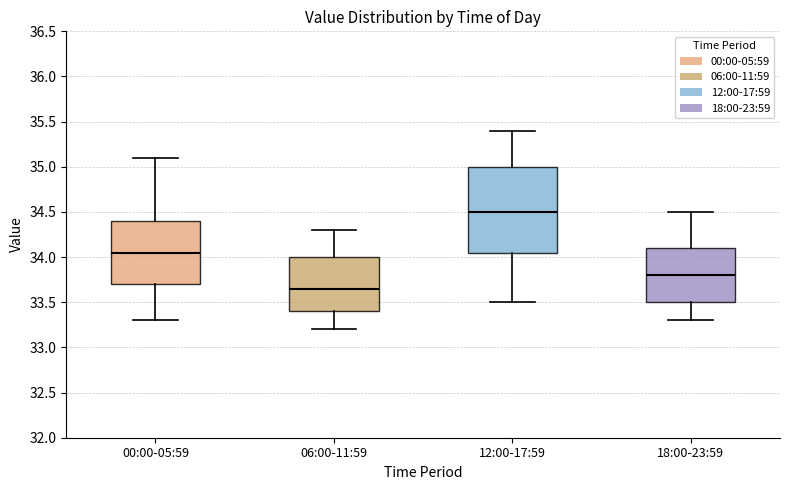

Reading left to right, transcribe this box plot: for each box, give where its median line is, the range the box spans, and where its two whiskers end, as read against the y-axis. The values are not printed on the chart, so give them approximately, as read against the axis.

00:00-05:59: median 34.05, box 33.70 to 34.40, whiskers 33.30 to 35.10
06:00-11:59: median 33.65, box 33.40 to 34.00, whiskers 33.20 to 34.30
12:00-17:59: median 34.50, box 34.05 to 35.00, whiskers 33.50 to 35.40
18:00-23:59: median 33.80, box 33.50 to 34.10, whiskers 33.30 to 34.50